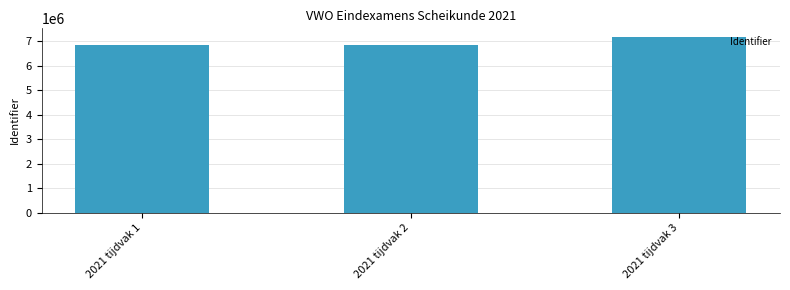

What is the value of the 3rd bar from the left?

7158656